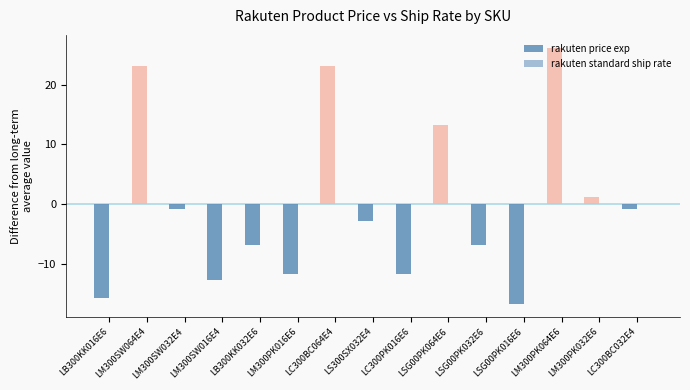

Reading left to right, list all the values displayed in this chart.

rakuten price exp: LB300KK016E6=-15.8	LM300SW064E4=23.2	LM300SW032E4=-0.8	LM300SW016E4=-12.8	LB300KK032E6=-6.8	LM300PK016E6=-11.8	LC300BC064E4=23.2	LS300SX032E4=-2.8	LC300PK016E6=-11.8	LSG00PK064E6=13.2	LSG00PK032E6=-6.8	LSG00PK016E6=-16.8	LM300PK064E6=26.2	LM300PK032E6=1.2	LC300BC032E4=-0.8
rakuten standard ship rate: LB300KK016E6=-0.1	LM300SW064E4=0.0	LM300SW032E4=0.0	LM300SW016E4=0.0	LB300KK032E6=-0.1	LM300PK016E6=0.0	LC300BC064E4=-0.1	LS300SX032E4=0.0	LC300PK016E6=-0.1	LSG00PK064E6=0.0	LSG00PK032E6=0.0	LSG00PK016E6=0.0	LM300PK064E6=0.0	LM300PK032E6=0.0	LC300BC032E4=-0.1